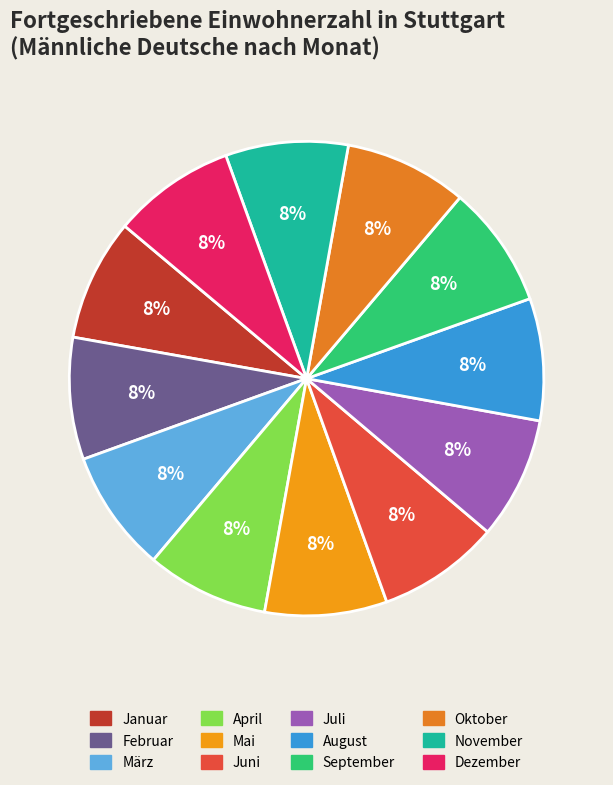

To the nearest percent, what is the average slice percentage?

8%